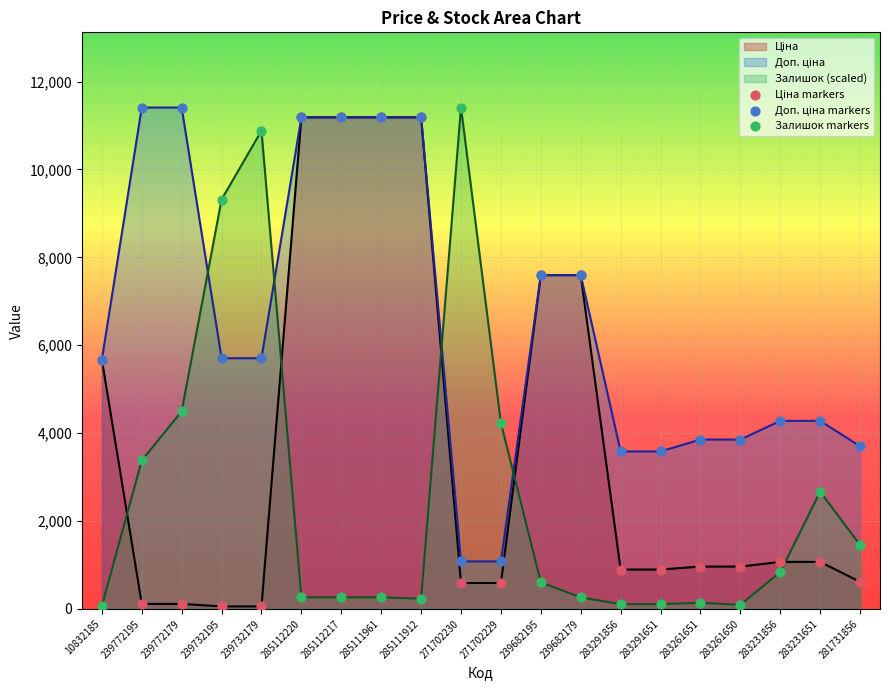

Which series has the largest total across all categories?

Доп. ціна